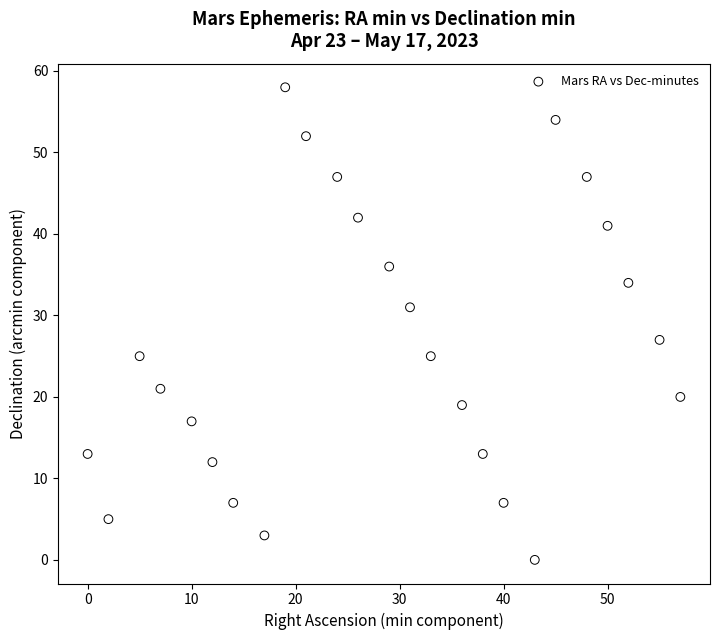

What is the range of X values (max minus min)?

57